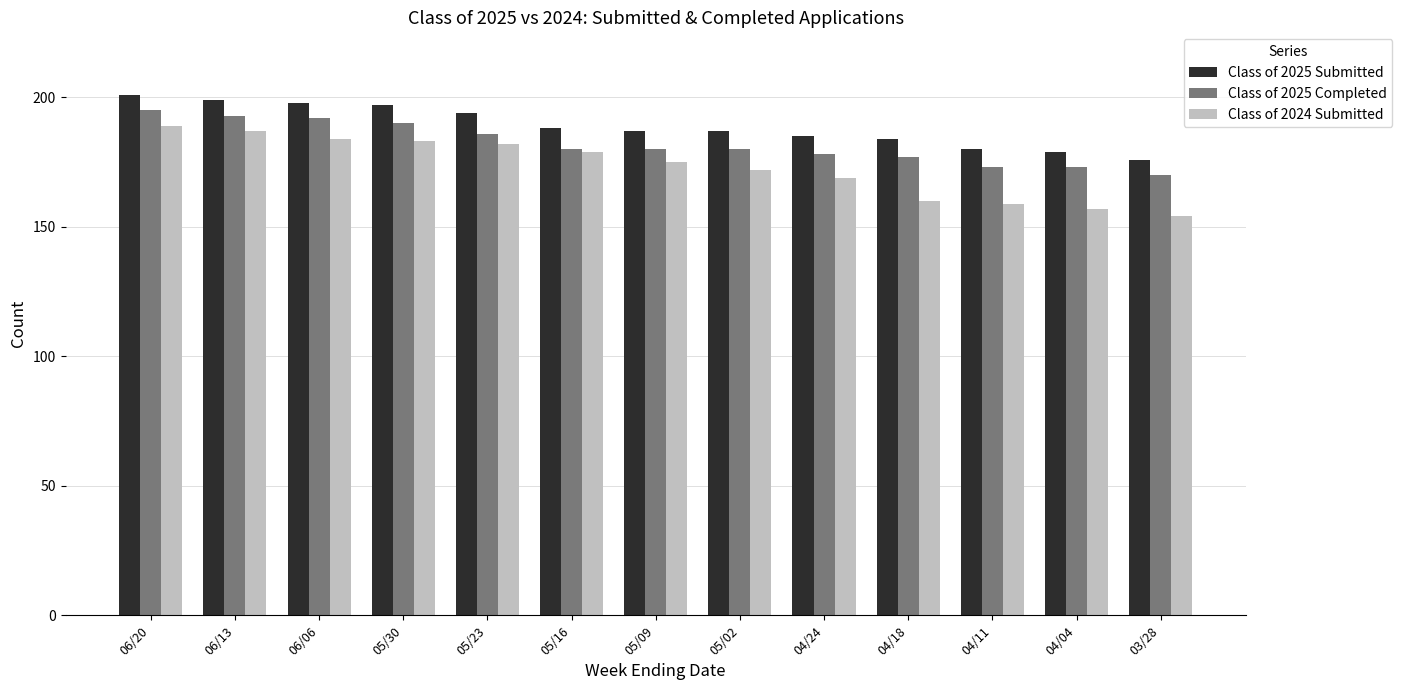

Reading left to right, what are all the values shown in this chart?

Class of 2025 Submitted: 201	199	198	197	194	188	187	187	185	184	180	179	176
Class of 2025 Completed: 195	193	192	190	186	180	180	180	178	177	173	173	170
Class of 2024 Submitted: 189	187	184	183	182	179	175	172	169	160	159	157	154